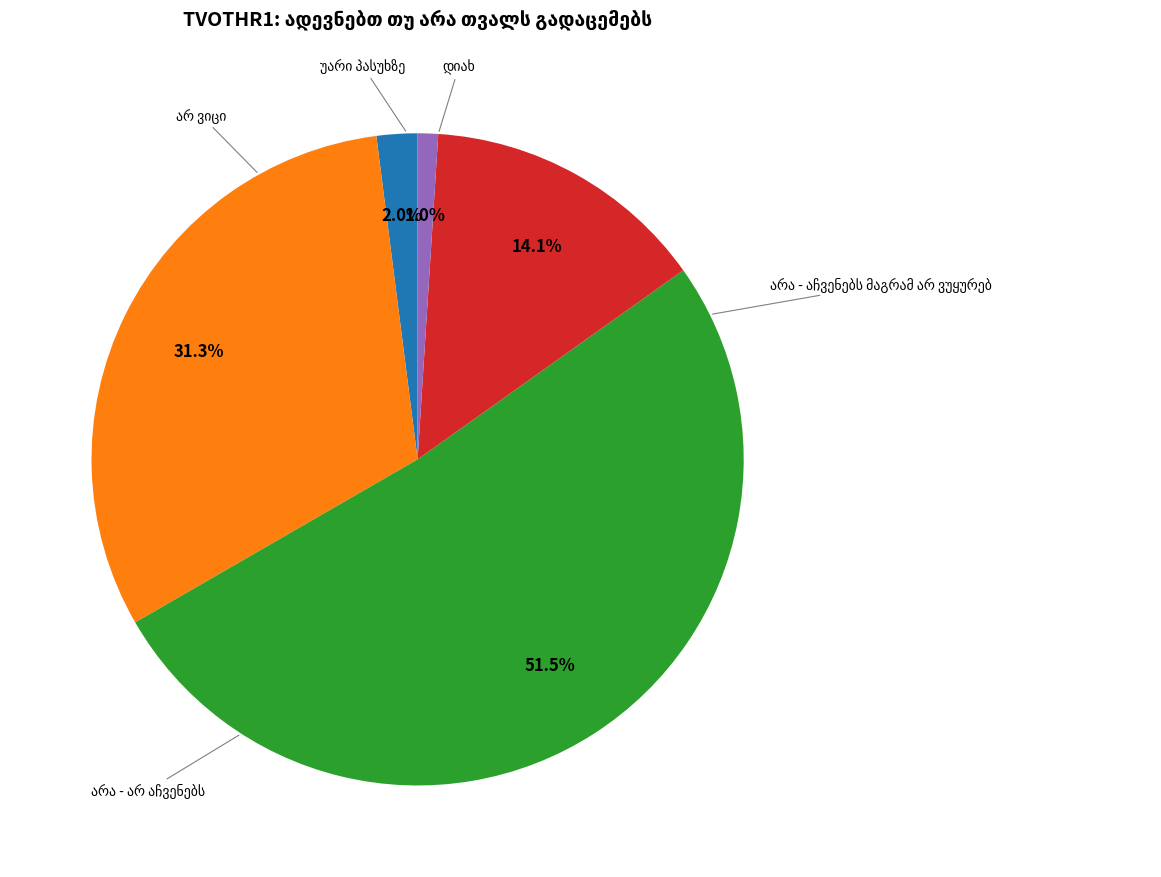

Count the number of slices in the pie.

5